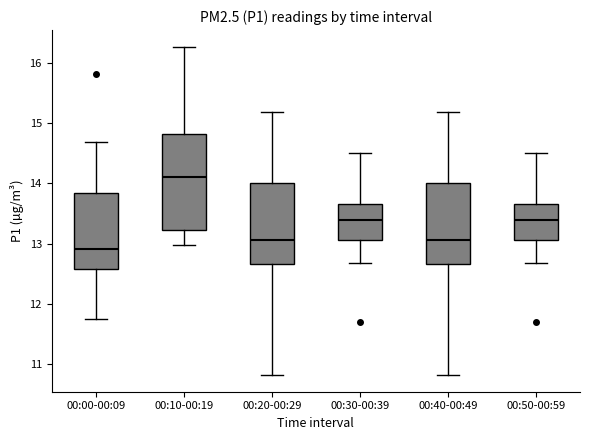

Which box has the highest median line?

00:10-00:19